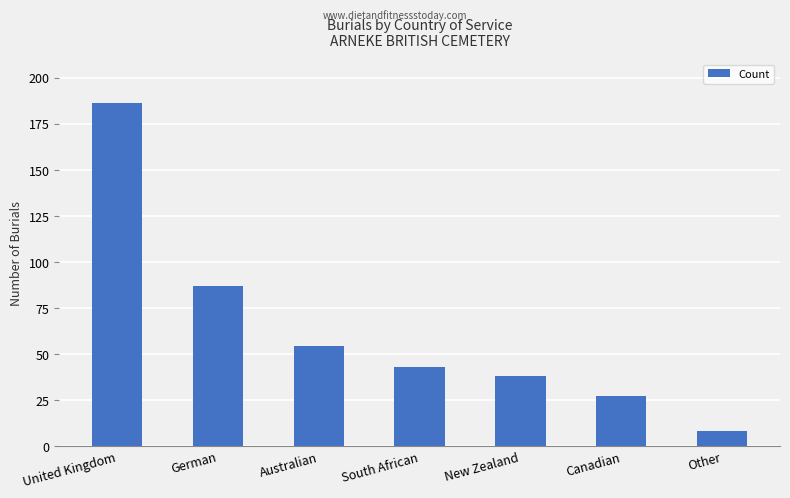

Count the number of categories in the chart.

7